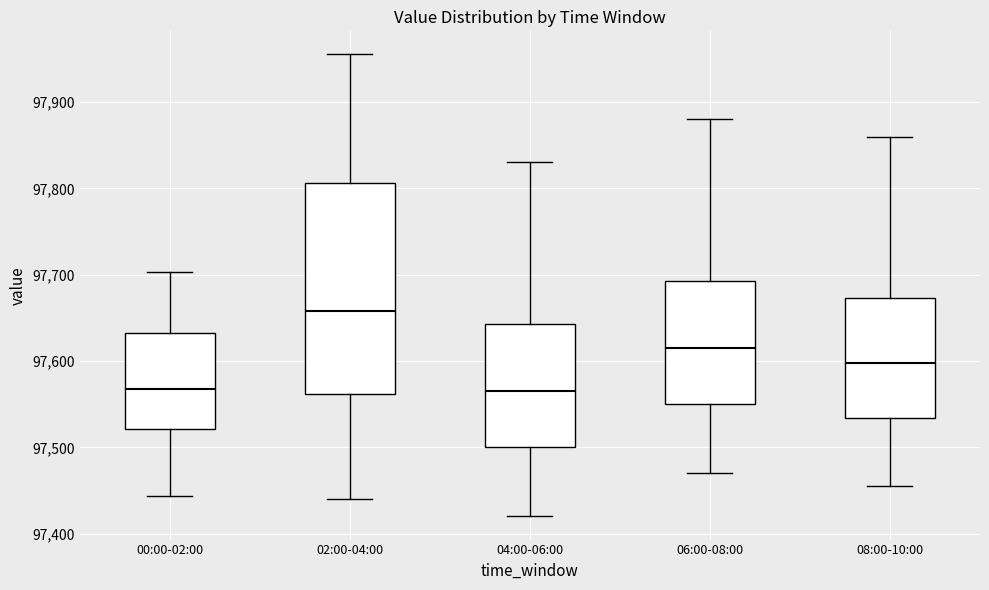

Reading left to right, read every box against the y-axis: the position of its median line, the range the box covers, and the ends of its whiskers. The values are not printed on the chart, so give them approximately, as read against the axis.

00:00-02:00: median 97570, box 97520 to 97630, whiskers 97440 to 97700
02:00-04:00: median 97660, box 97560 to 97810, whiskers 97440 to 97960
04:00-06:00: median 97570, box 97500 to 97640, whiskers 97420 to 97830
06:00-08:00: median 97620, box 97550 to 97690, whiskers 97470 to 97880
08:00-10:00: median 97600, box 97530 to 97670, whiskers 97460 to 97860